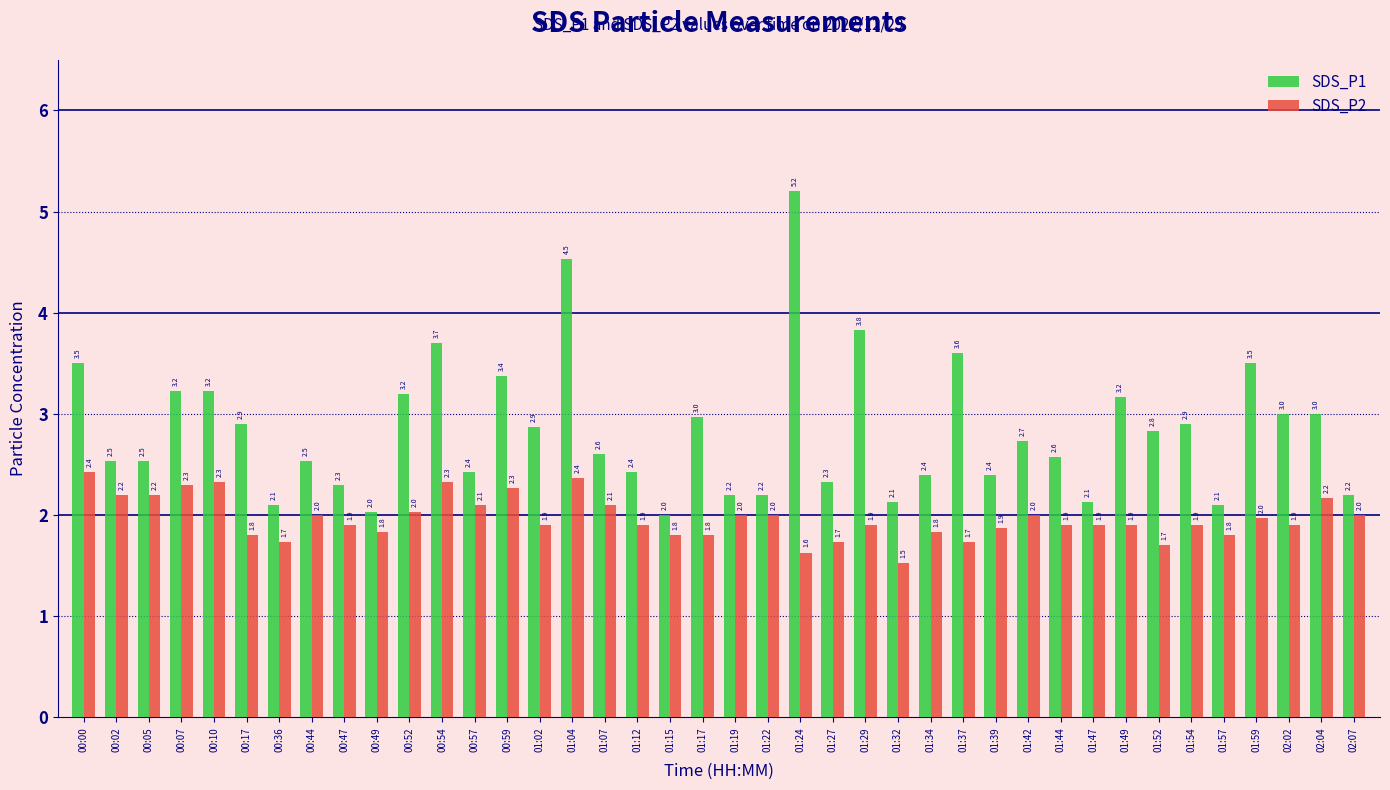

Is the value of SDS_P2 at 01:24 greater than the value of SDS_P1 at 01:24?

No